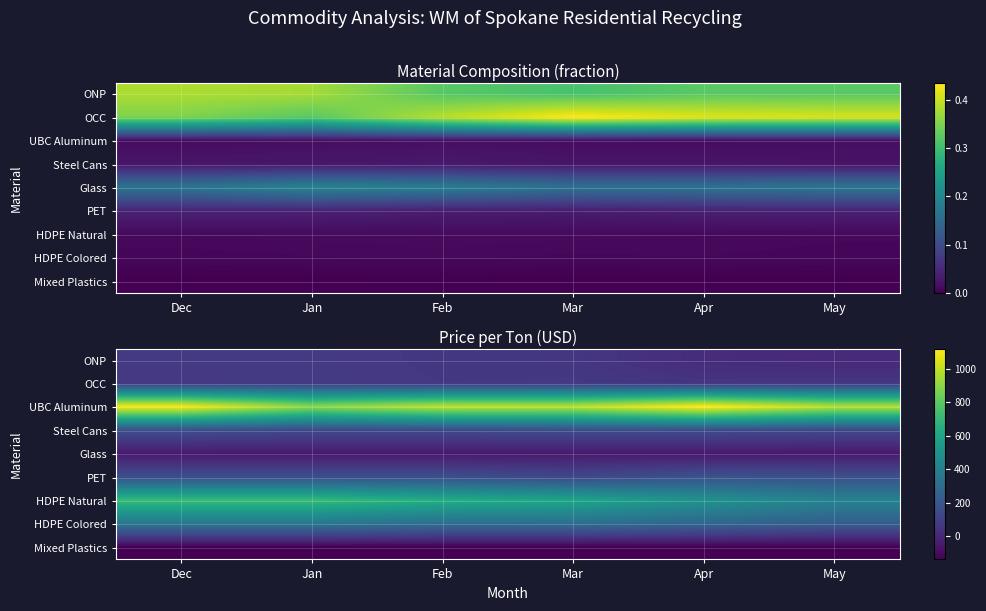

Read the Steel Cans value at Mar.

156.9